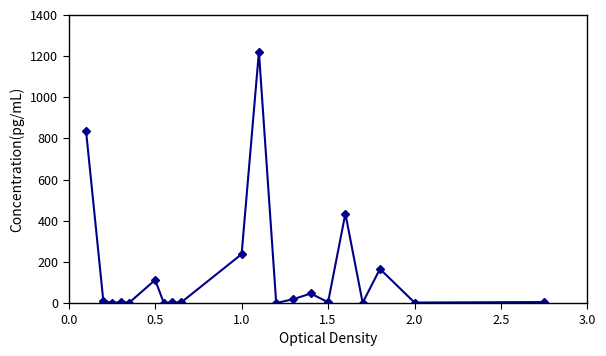

What is the maximum value shown in the chart?

1220.0